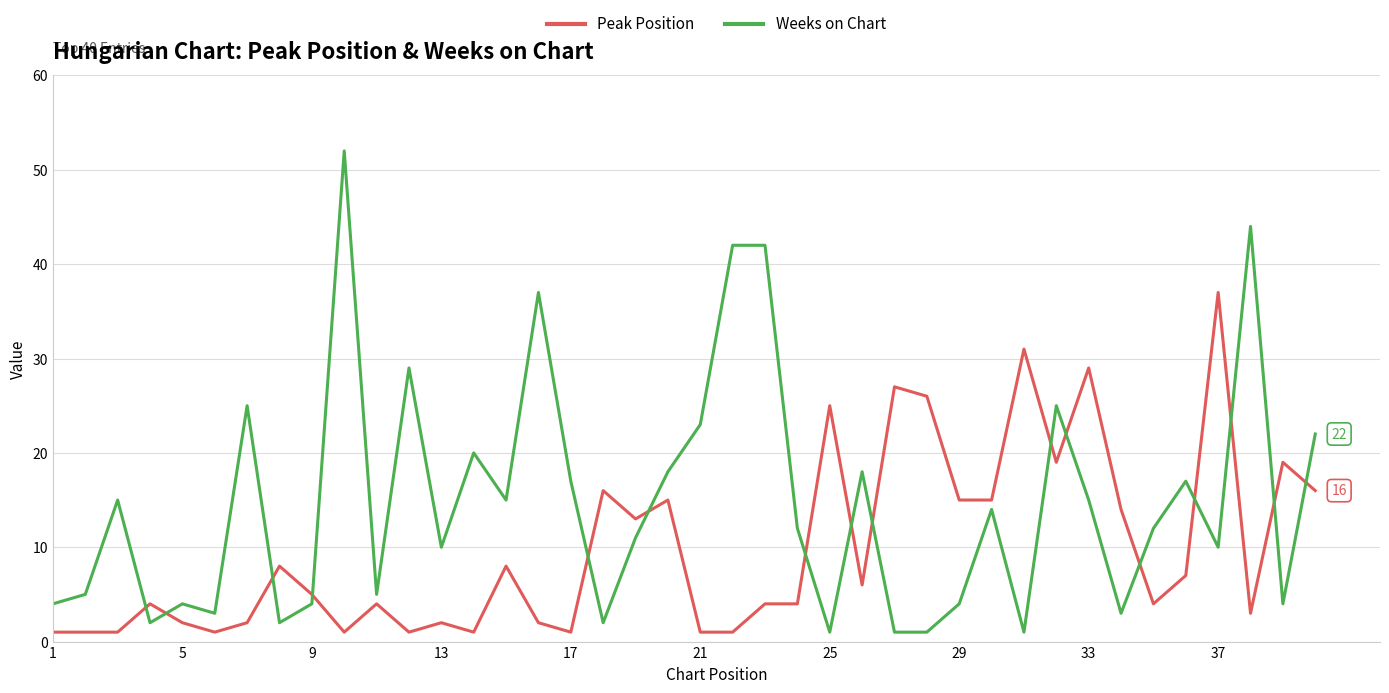

Rank the series by their average value, from highest to lowest.

Weeks on Chart, Peak Position